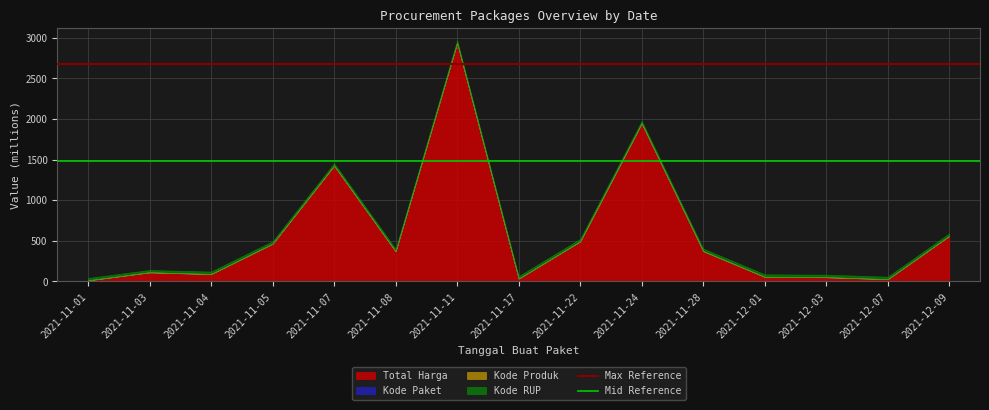

The value of Max Reference at 2021-11-01 is 2674.3. True or false?

True